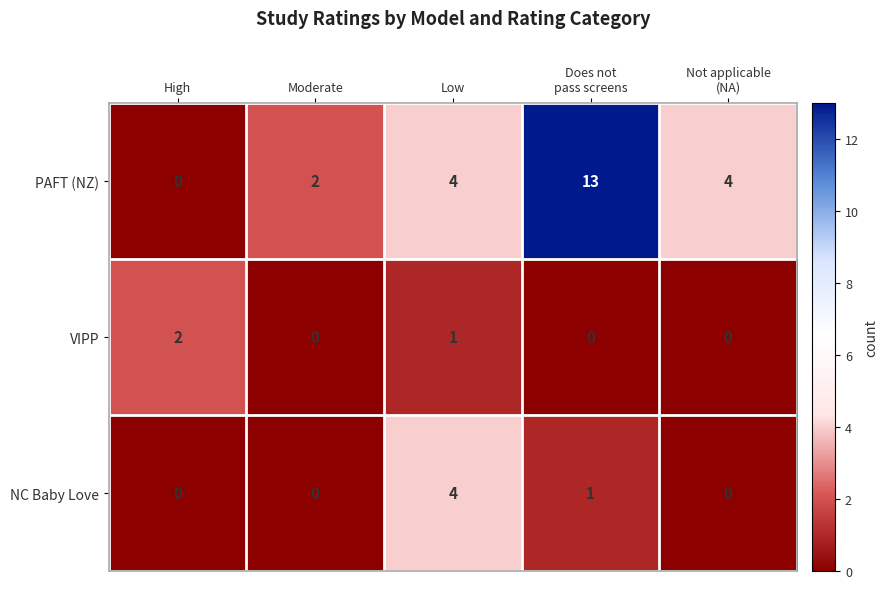

At how many categories does at least one series exceed 12?

1